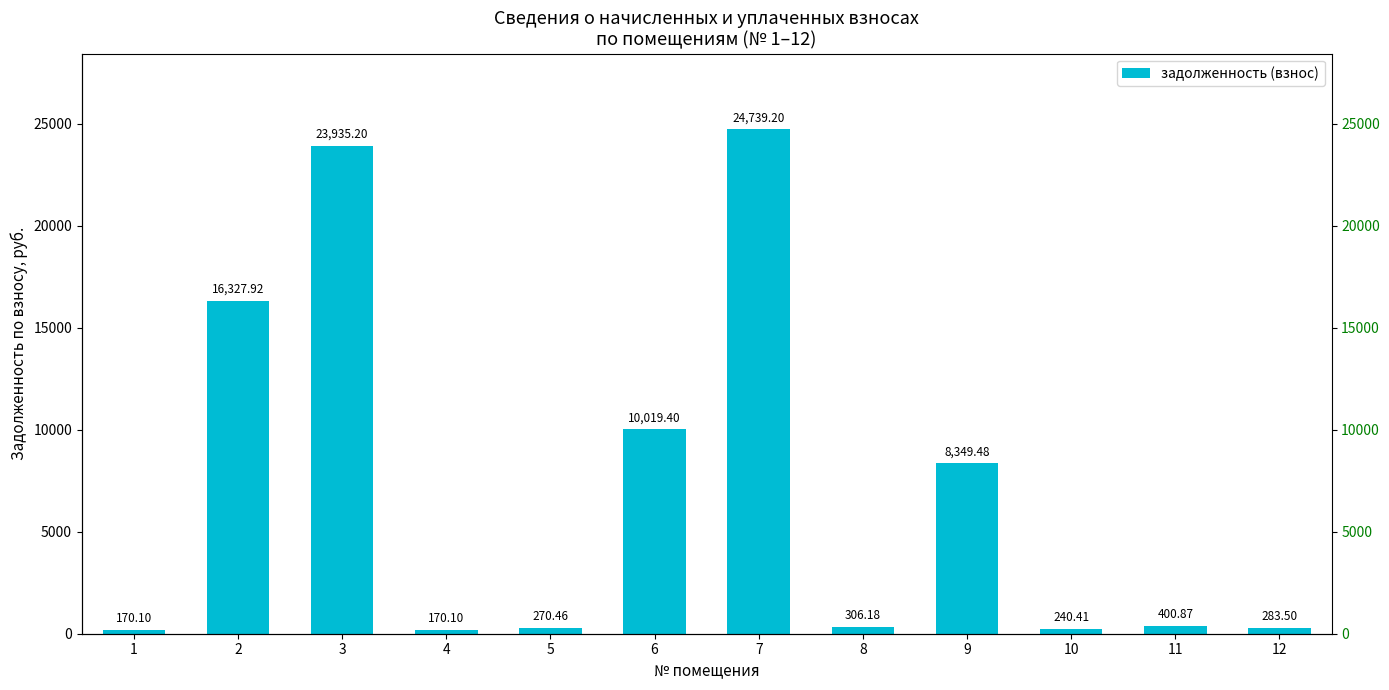

Rank the categories by value from lowest to highest.

1, 4, 10, 5, 12, 8, 11, 9, 6, 2, 3, 7